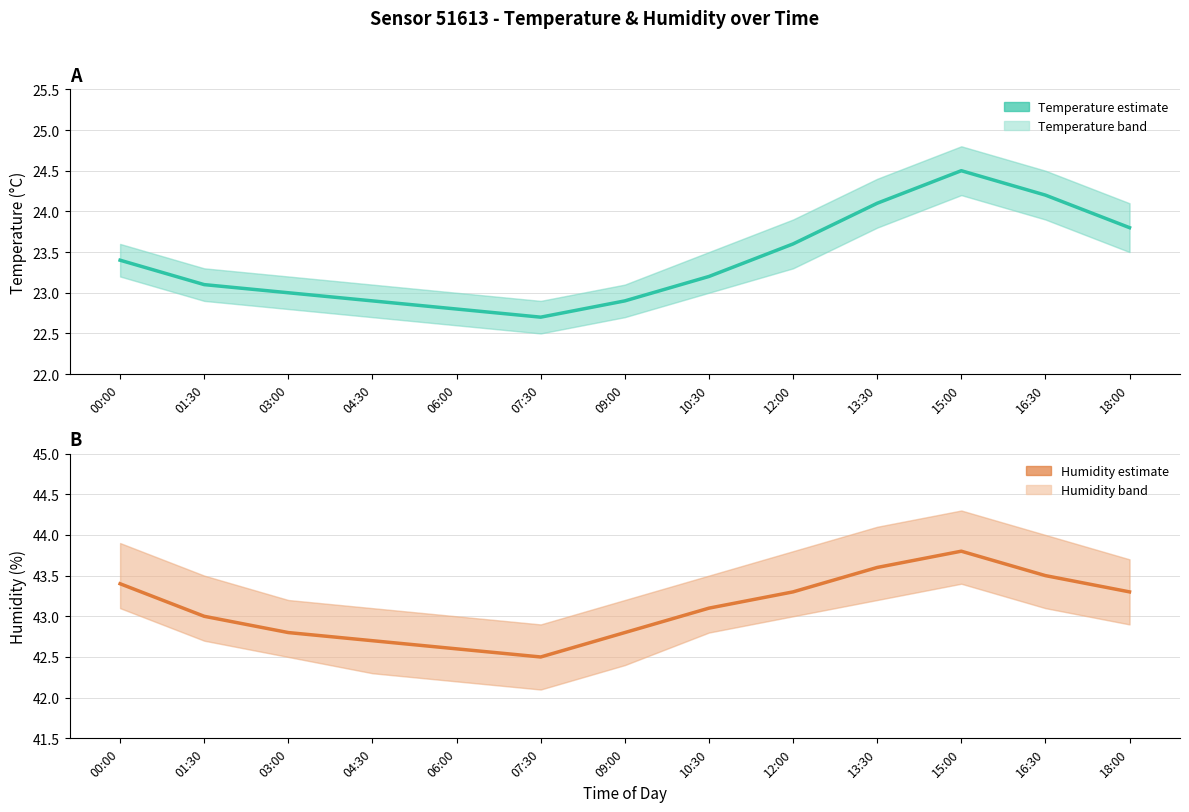

What is the difference between the second highest and minimum values in the temperature series?

1.5